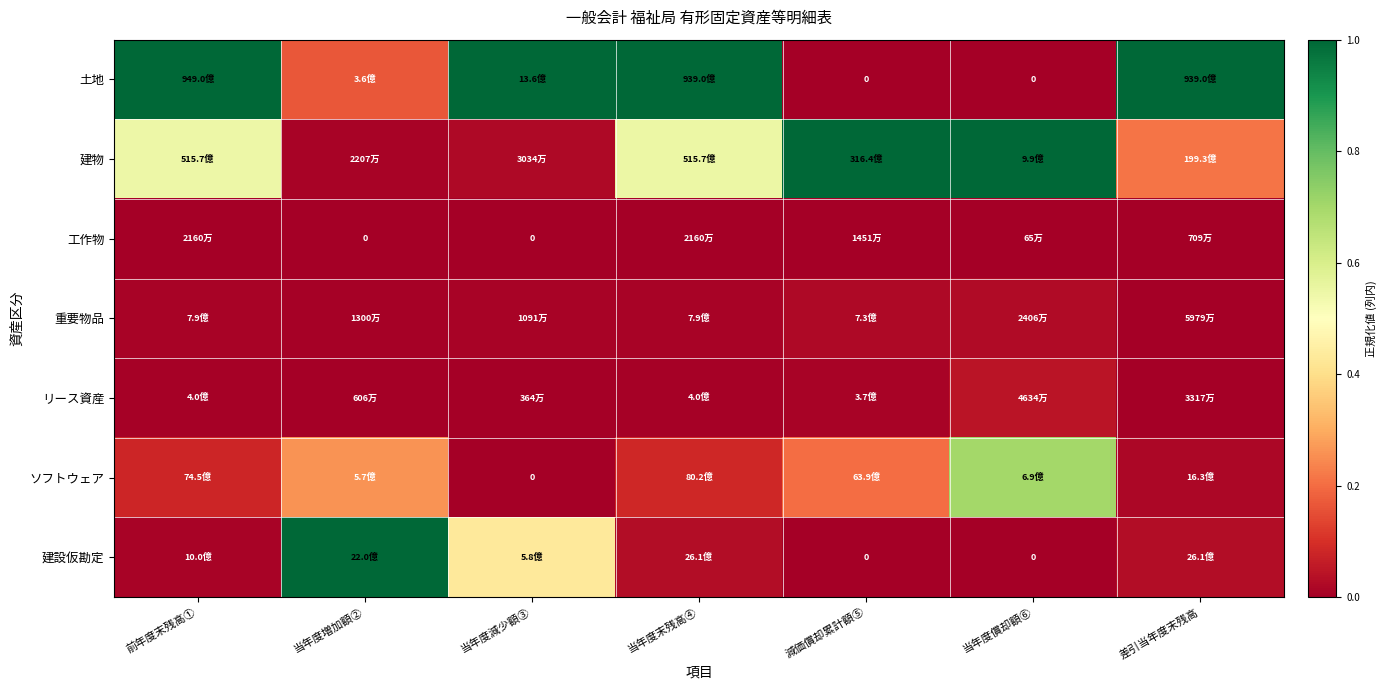

Which label corresponds to the largest value in the chart?

前年度末残高①